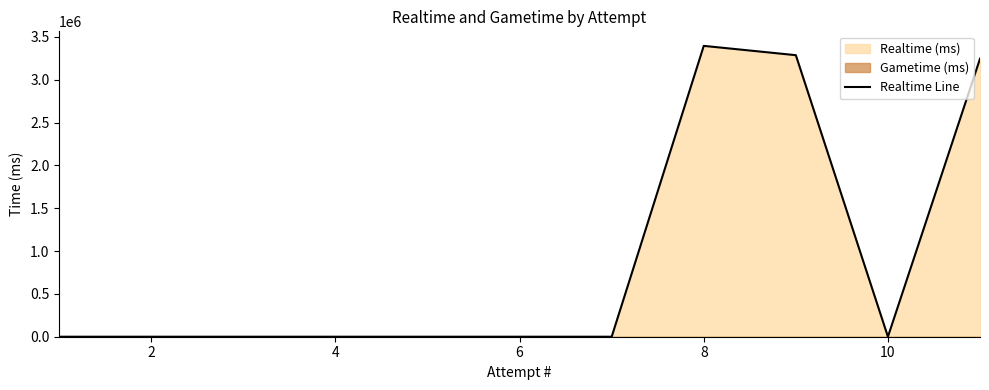

The value at 8 is 2123673. True or false?

False